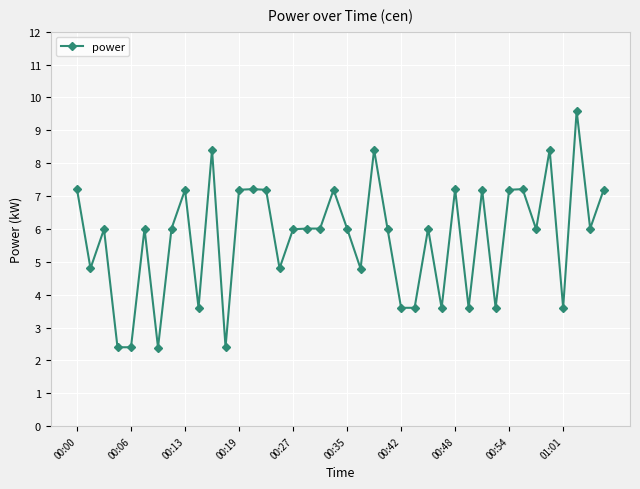

What is the sum of all values?

229.2